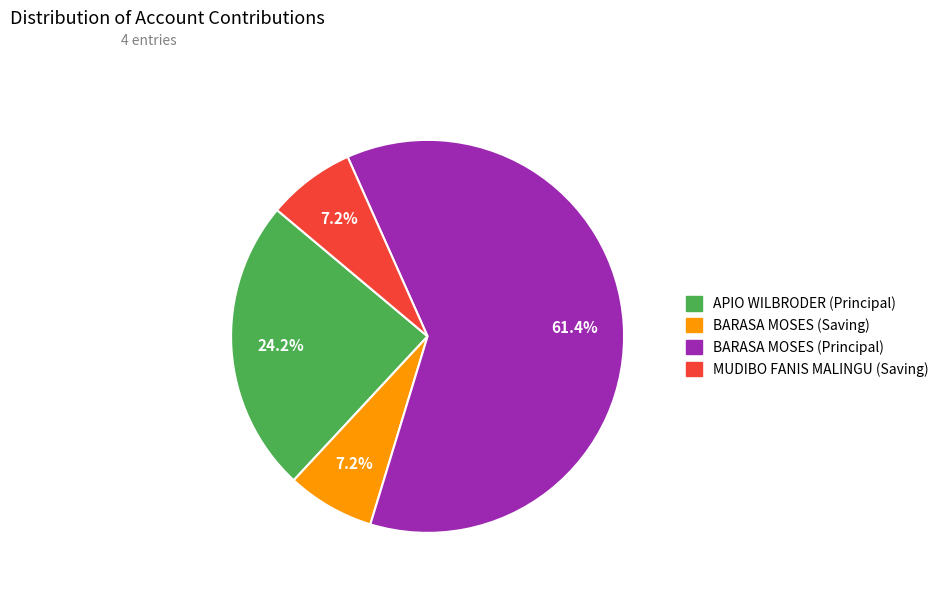

Count the number of slices in the pie.

4